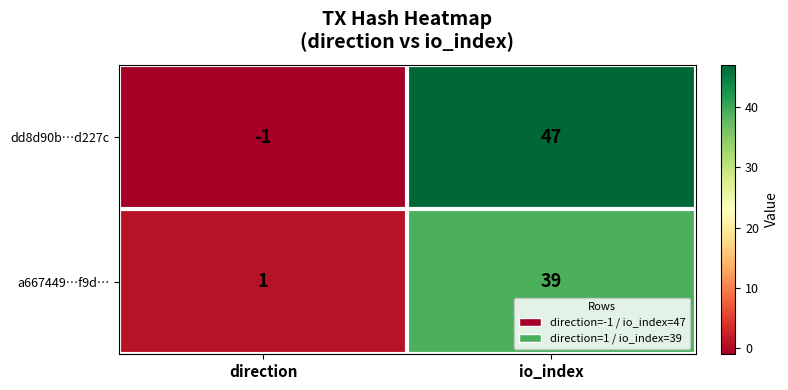

What is the maximum value for dd8d90b…d227c?

47